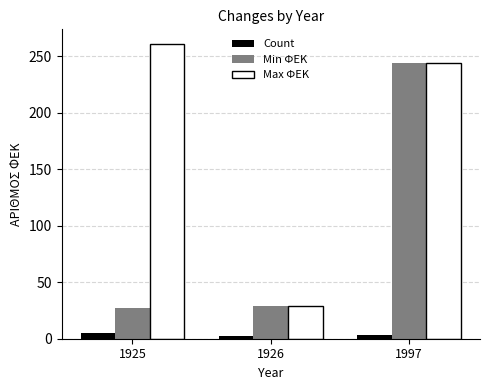

How many groups of bars are there?

3